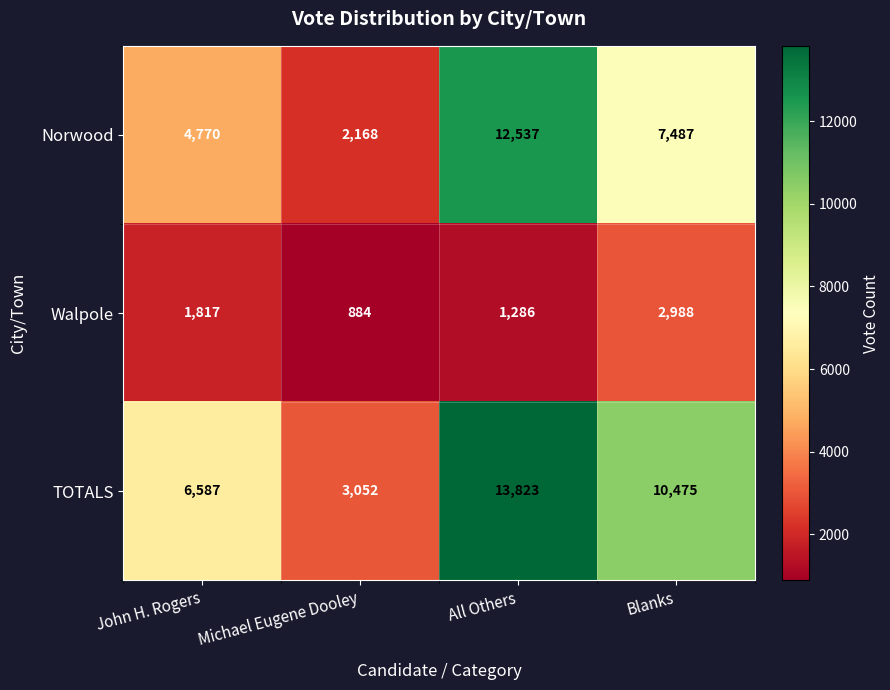

Reading left to right, what are all the values shown in this chart?

Norwood: 4770	2168	12537	7487
Walpole: 1817	884	1286	2988
TOTALS: 6587	3052	13823	10475